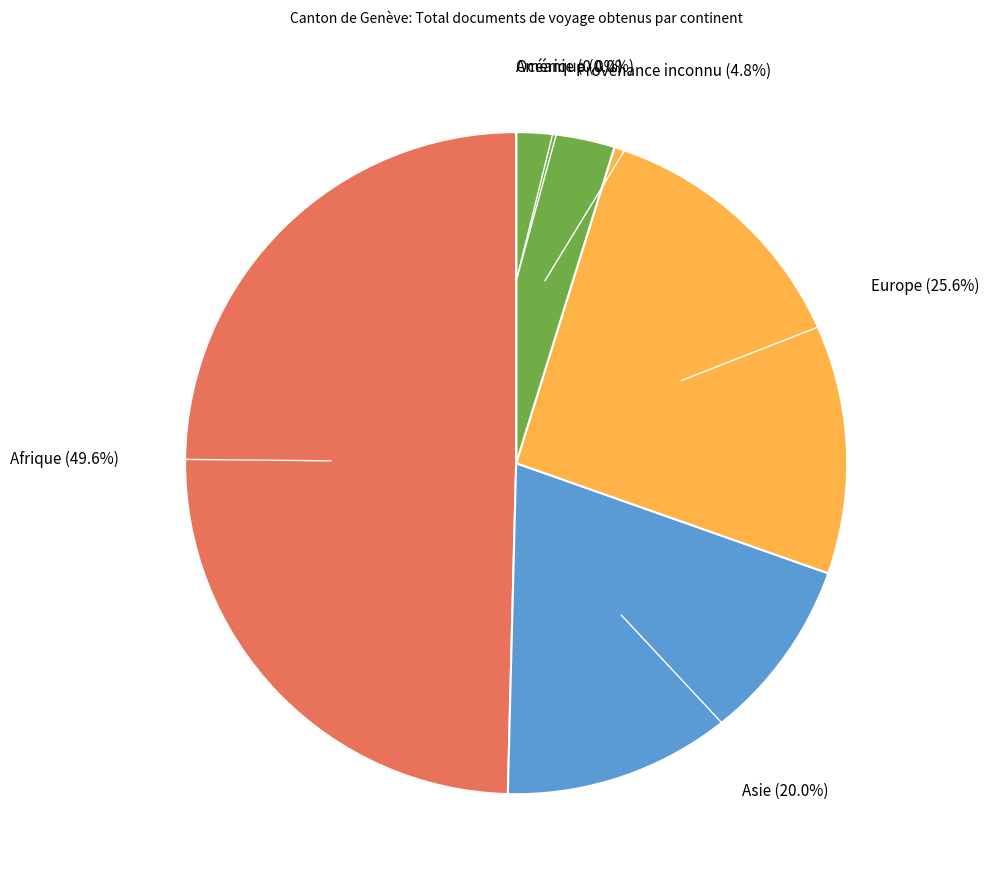

What percentage is NOT represented by Océanie?

100.0%